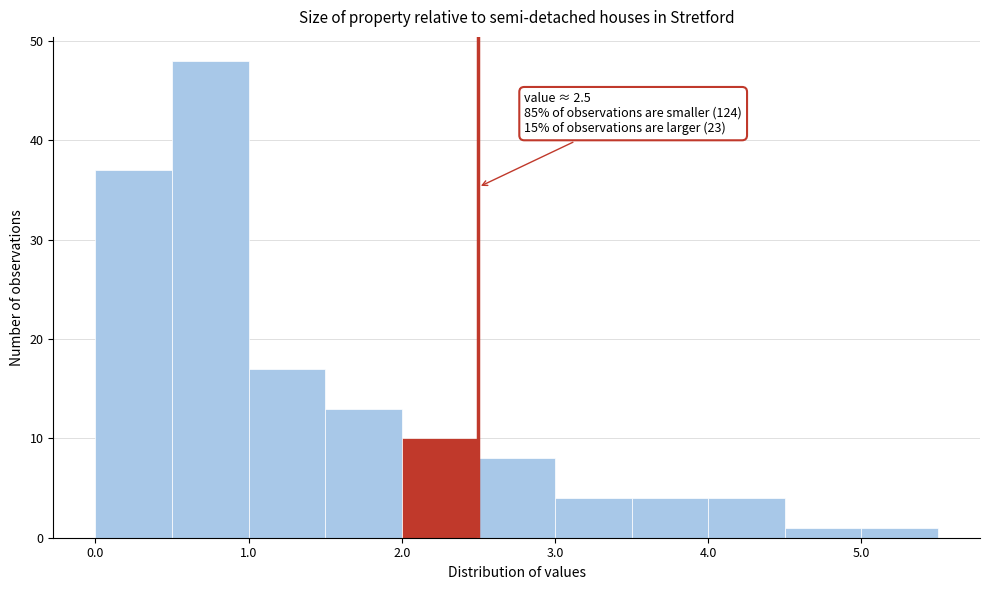

Over which range of the x-axis is the bar tallest?

0.5 to 1.0